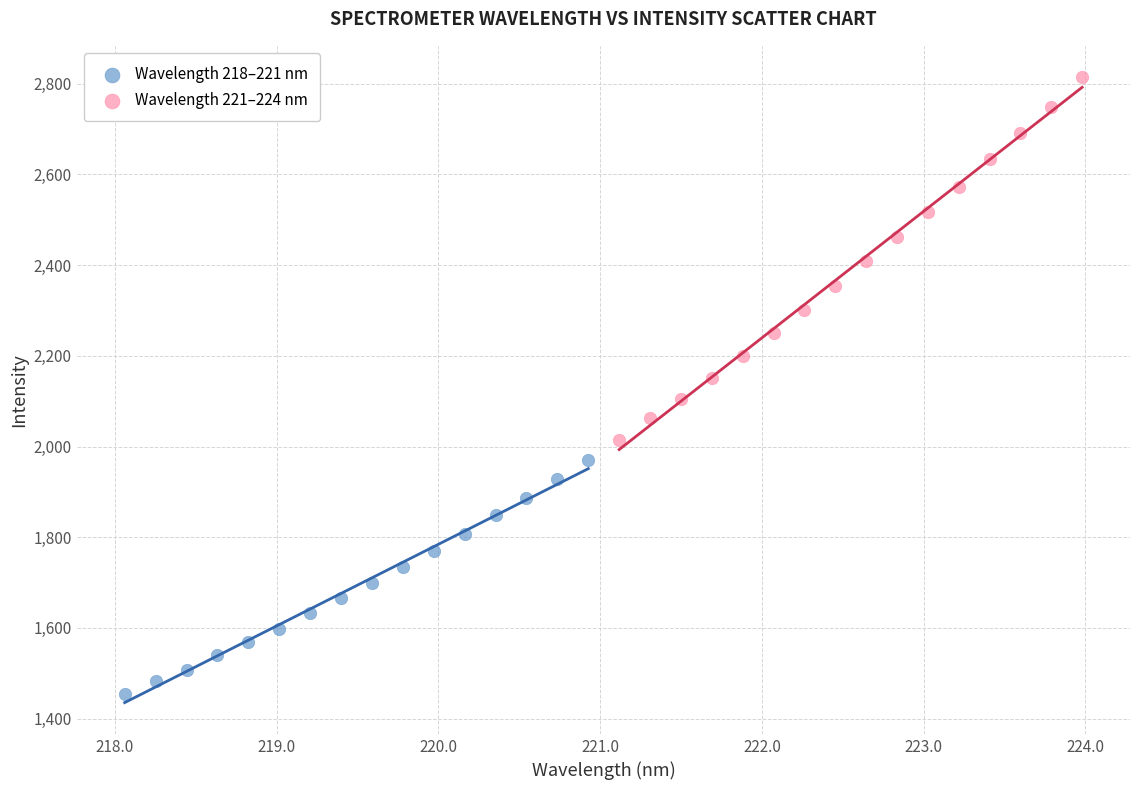

Which series reaches the minimum Y coordinate?

Wavelength 218–221 nm